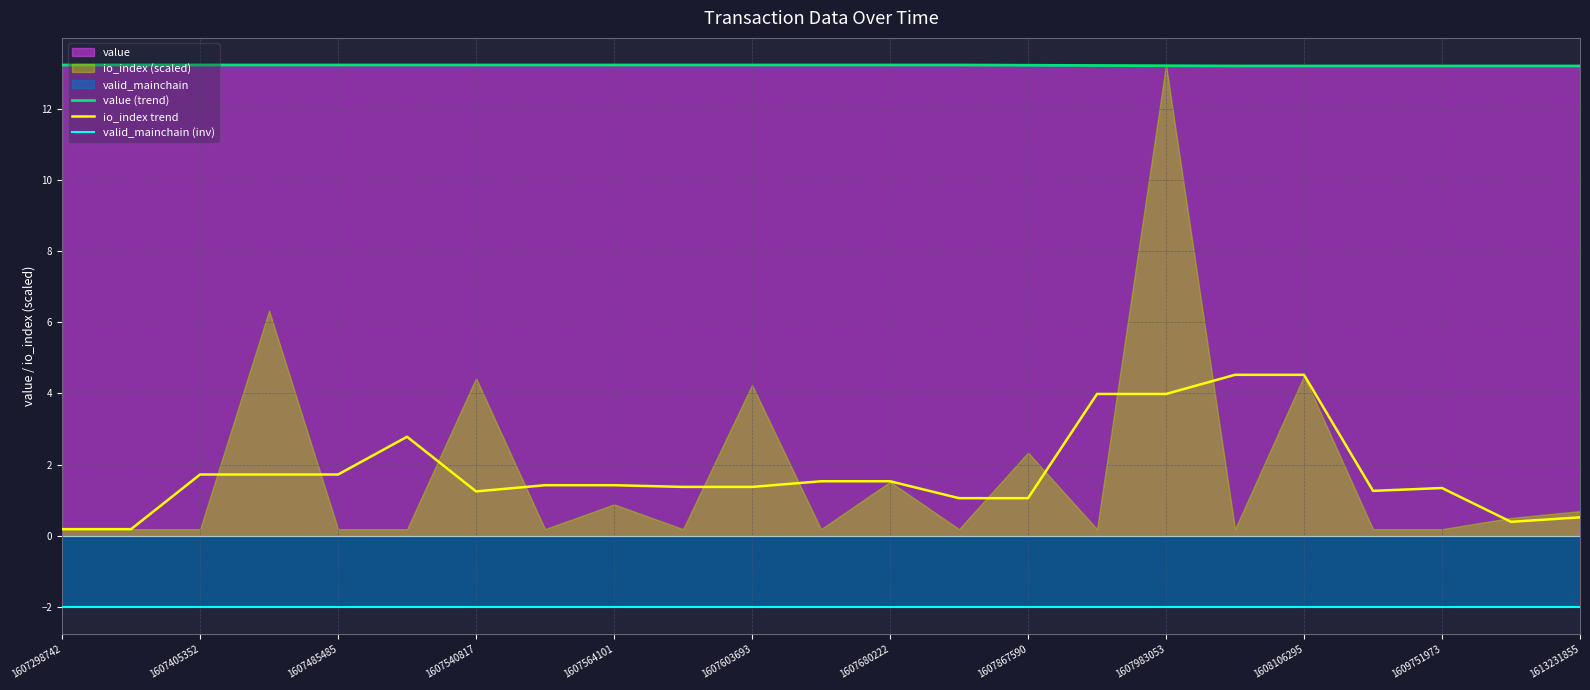

Reading left to right, transcribe all the data shown in this chart.

value (trend): 13.2	13.2	13.2	13.2	13.2	13.2	13.2	13.2	13.2	13.2	13.2	13.2	13.2	13.2	13.2	13.2	13.2	13.2	13.2	13.2	13.2	13.2	13.2
io_index trend: 0.2	0.2	1.7	1.7	1.7	2.8	1.2	1.4	1.4	1.4	1.4	1.5	1.5	1.1	1.1	4.0	4.0	4.5	4.5	1.3	1.3	0.4	0.5
valid_mainchain (inv): -2.0	-2.0	-2.0	-2.0	-2.0	-2.0	-2.0	-2.0	-2.0	-2.0	-2.0	-2.0	-2.0	-2.0	-2.0	-2.0	-2.0	-2.0	-2.0	-2.0	-2.0	-2.0	-2.0